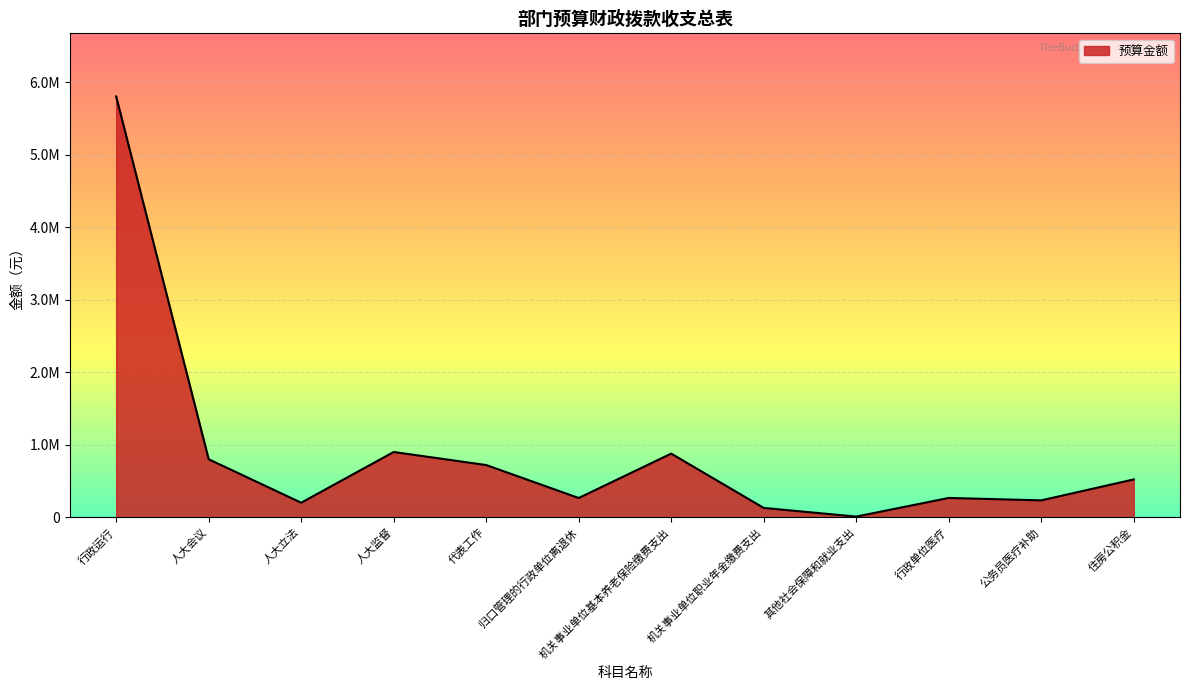

What is the label of the 2nd point from the left?

人大会议